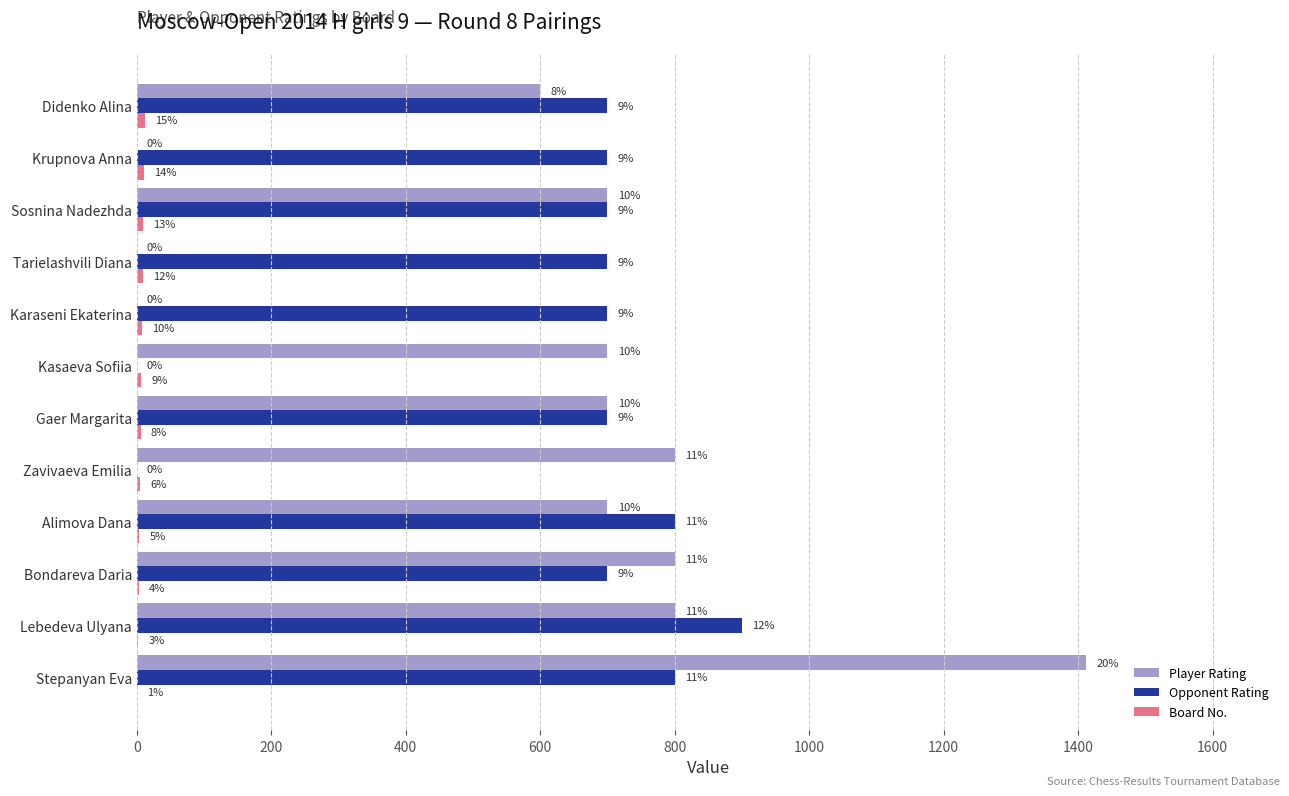

Which series has the largest total across all categories?

Opponent Rating